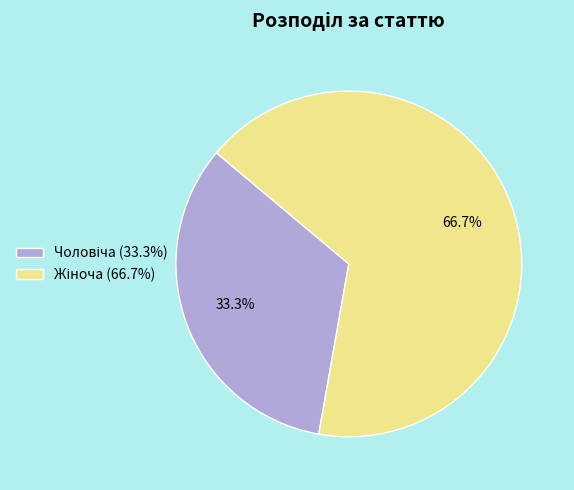

Is there any slice that represents more than half of the pie?

Yes